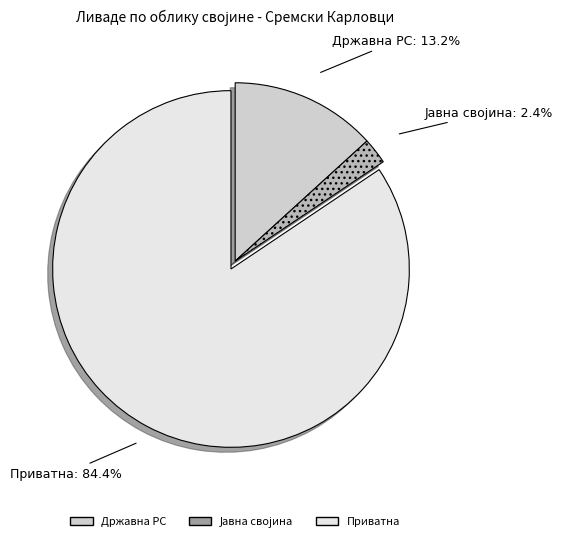

Do Приватна and Државна РС together represent more than half of the pie?

Yes